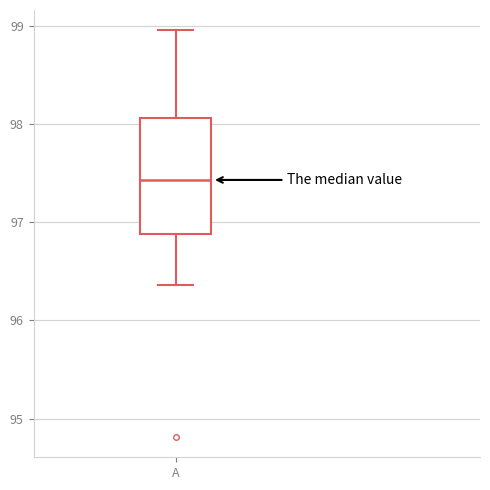

Where is the lower edge of the box for A on the y-axis? The values are not printed on the chart, so give them approximately, as read against the axis.

96.9